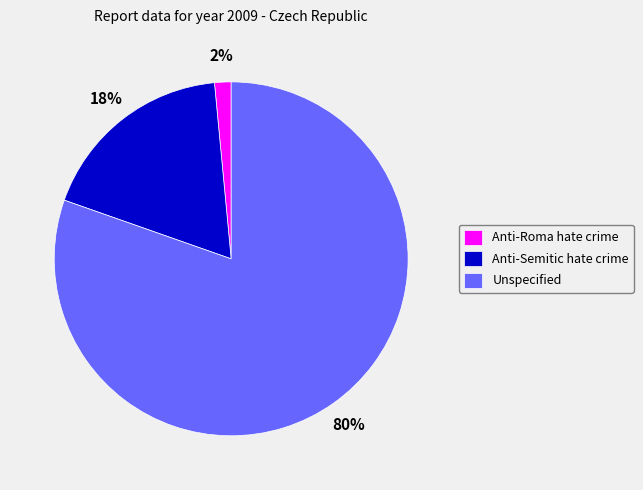

What is the smallest slice in the pie chart?

Anti-Roma hate crime